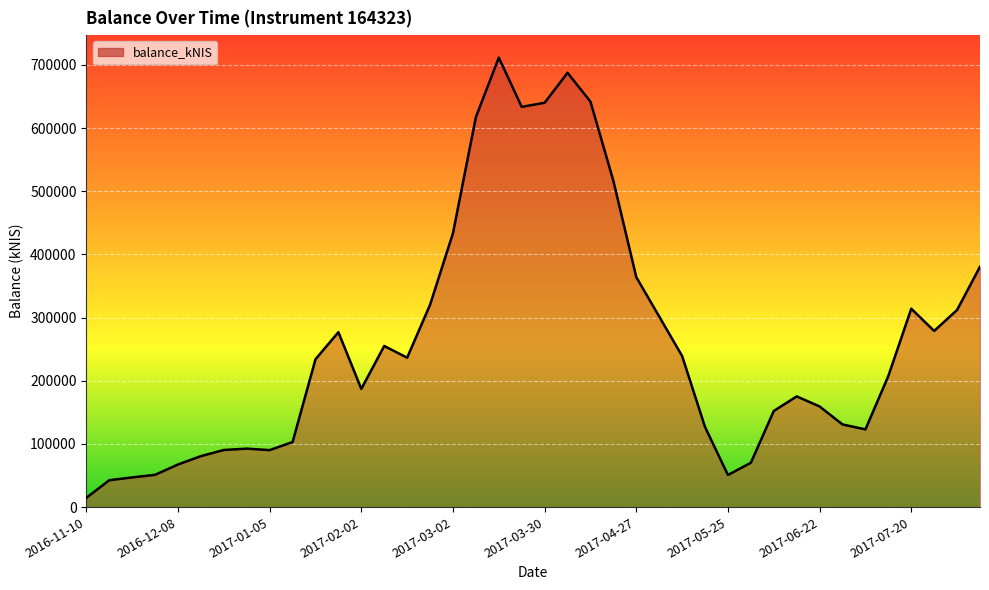

What is the maximum value shown in the chart?

711533.0